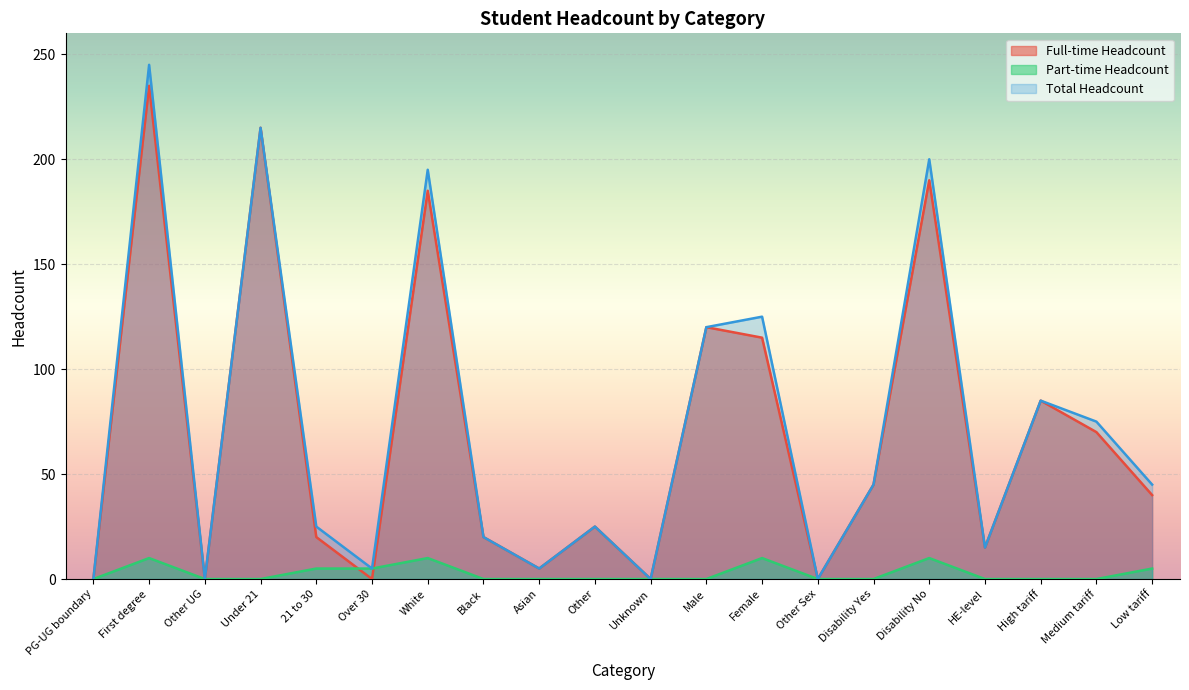

What are all the series names shown in the legend?

Full-time Headcount, Part-time Headcount, Total Headcount